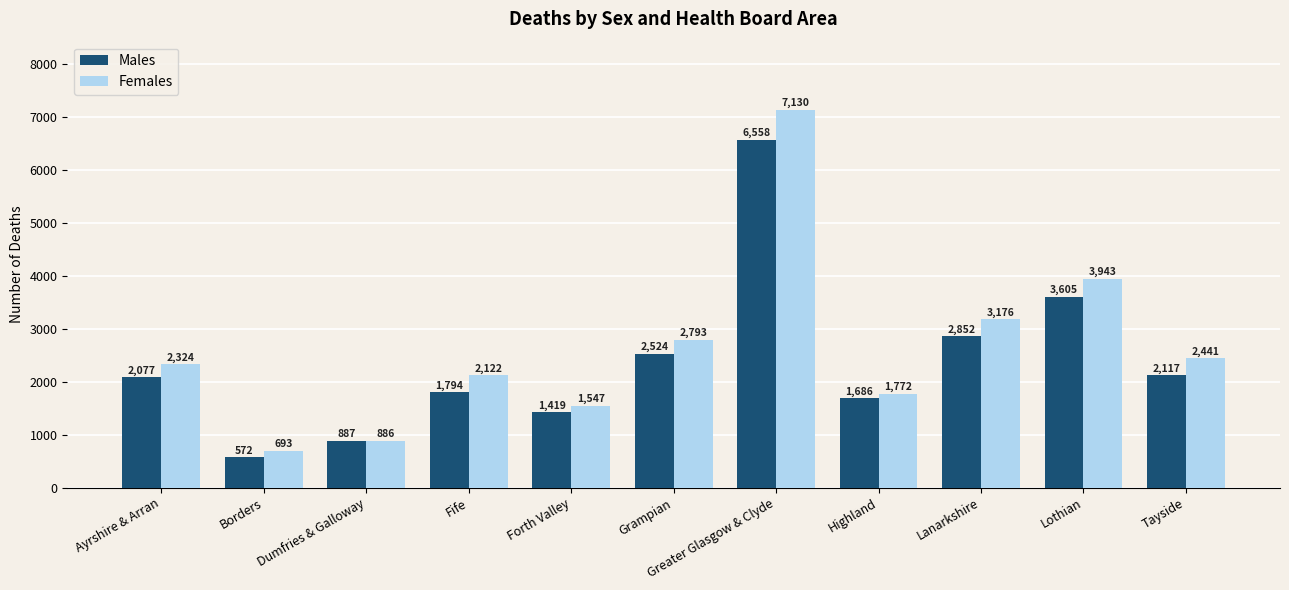

What is the label of the 8th bar from the right?

Fife